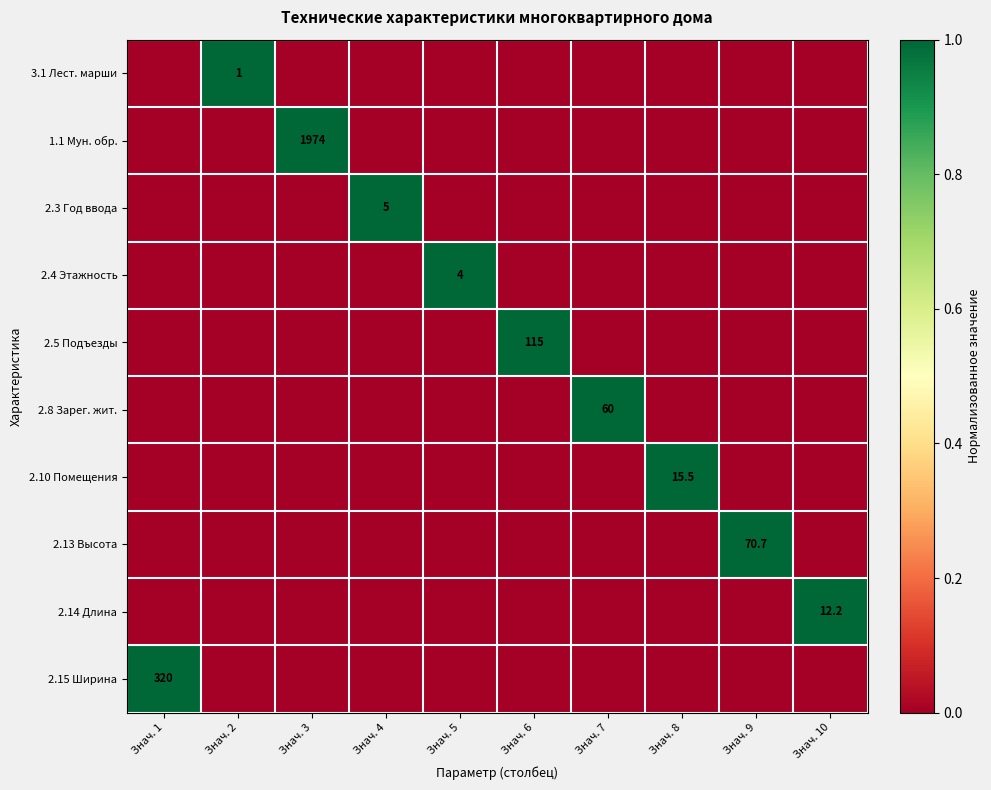

What is the spread (max minus min) of values at Знач. 9?

1